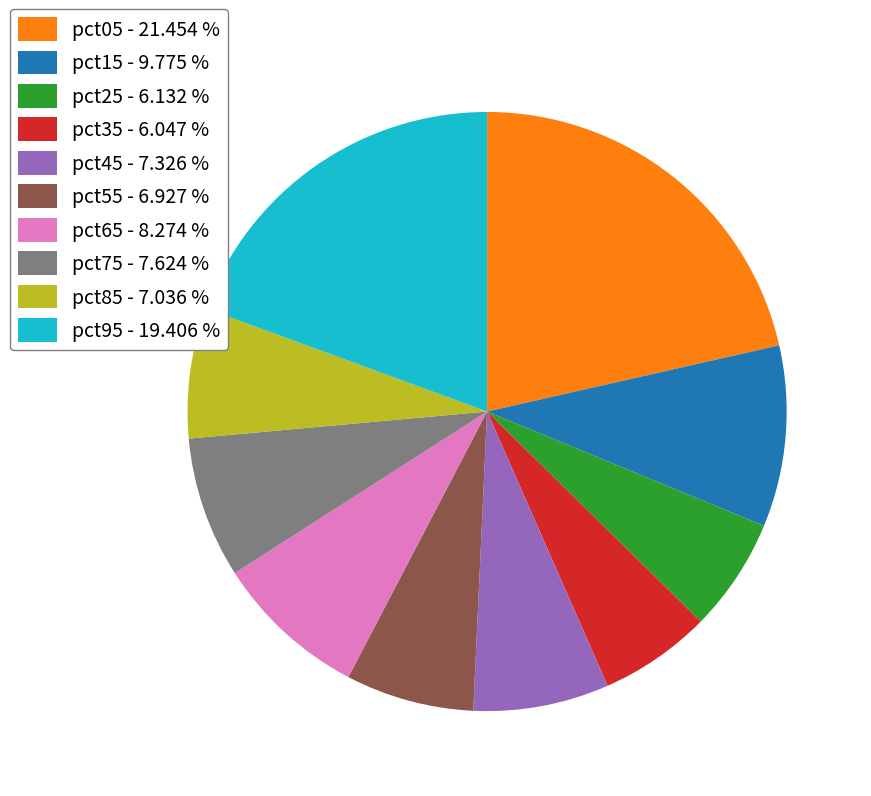

Is it true that pct35 is 1% of the pie?

False